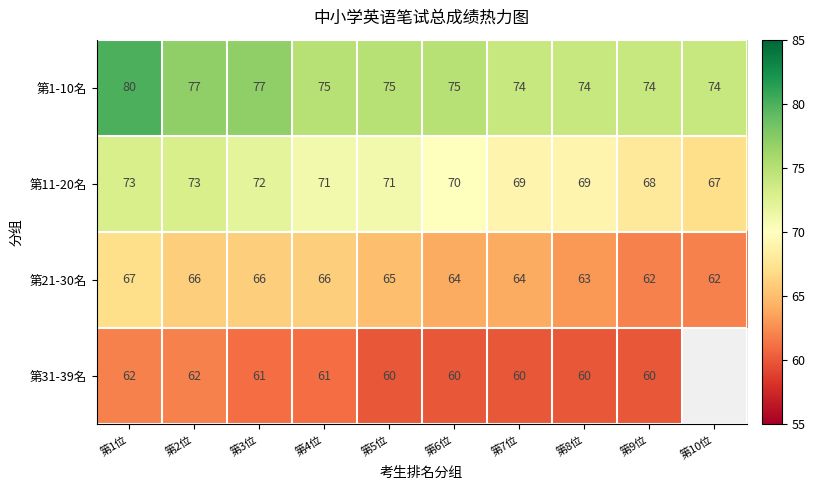

Which label corresponds to the smallest value in the chart?

第5位